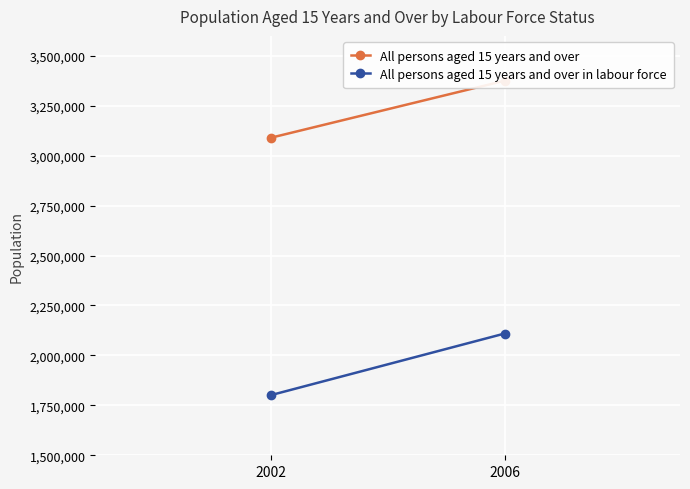

What is the sum of the All persons aged 15 years and over values at 2002 and 2006?

6465174